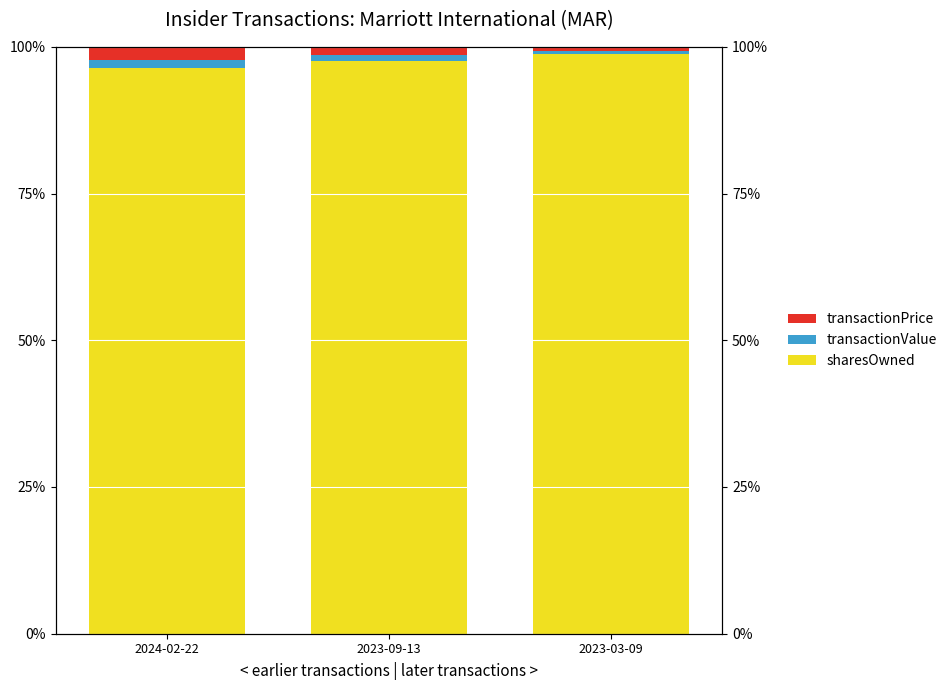

The value of transactionValue at 2024-02-22 is 0.6. True or false?

False